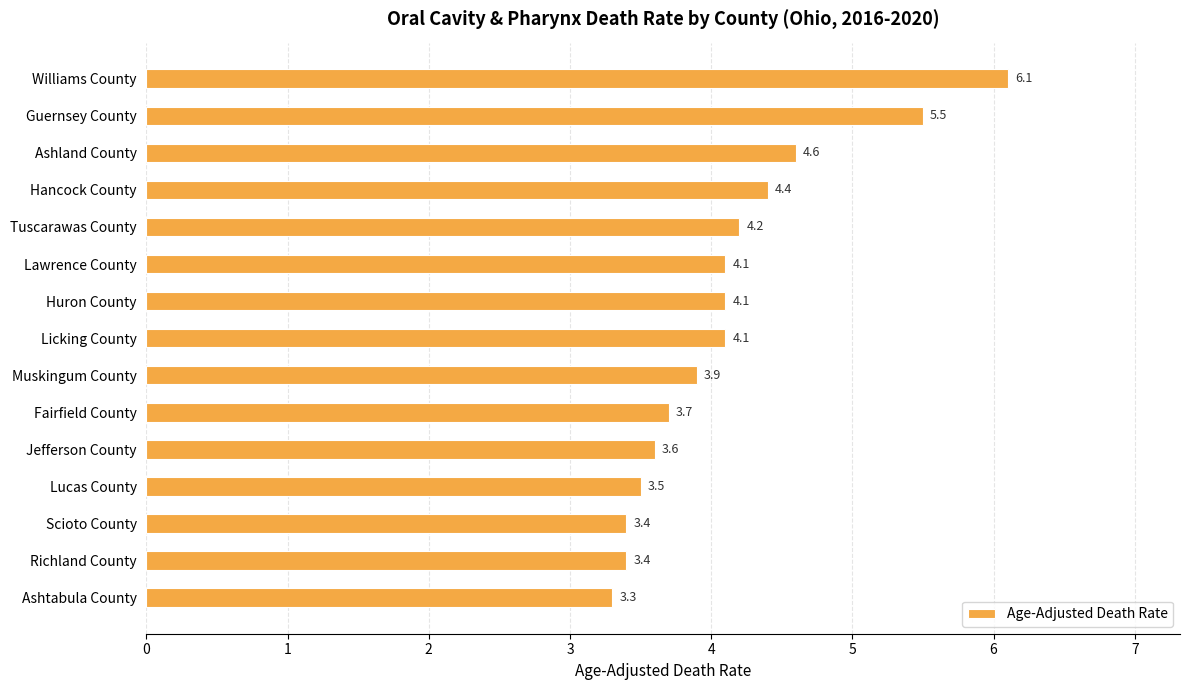

How many distinct data groups are displayed?

1